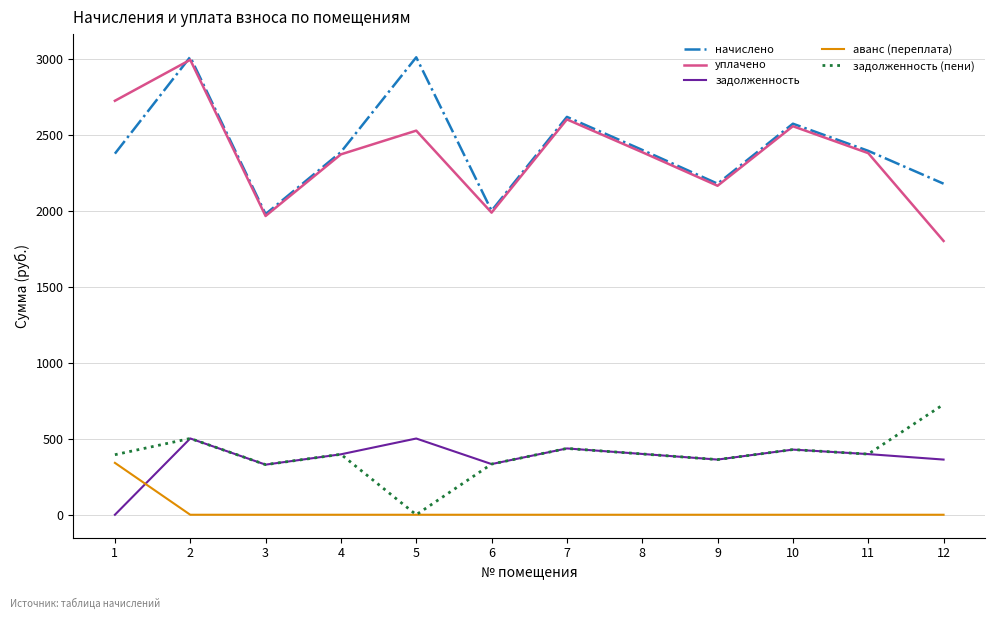

At which category does уплачено reach its first local peak?

2